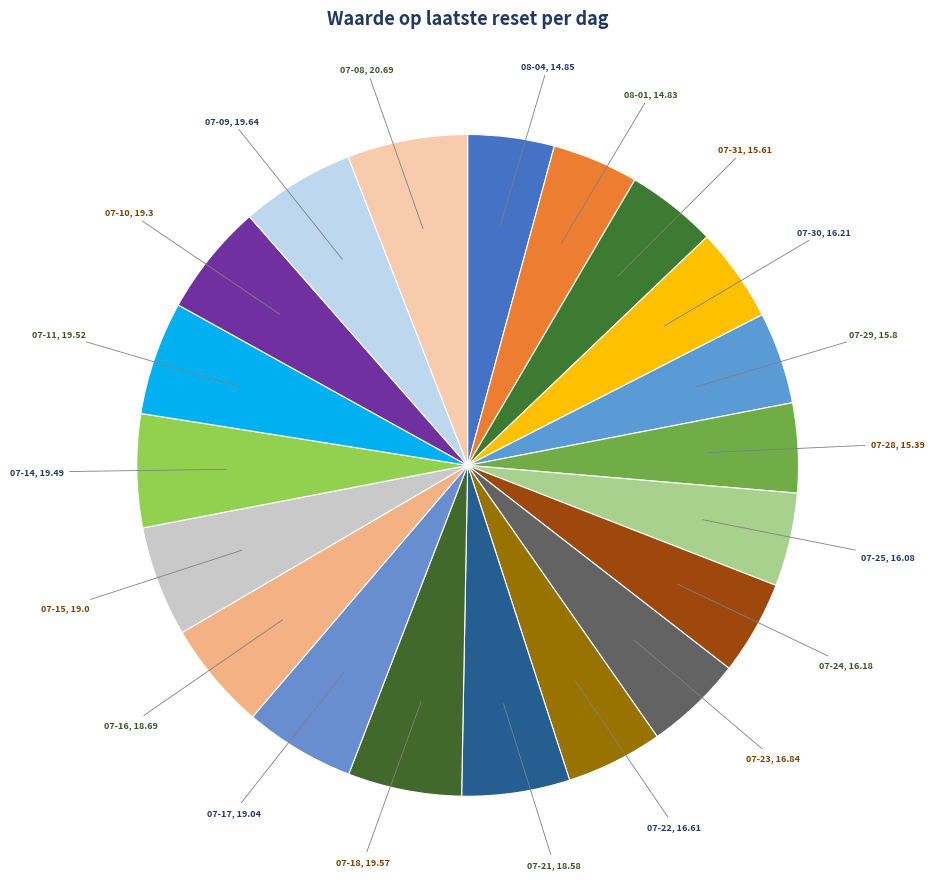

Which category has the biggest portion of the pie?

2025-07-08